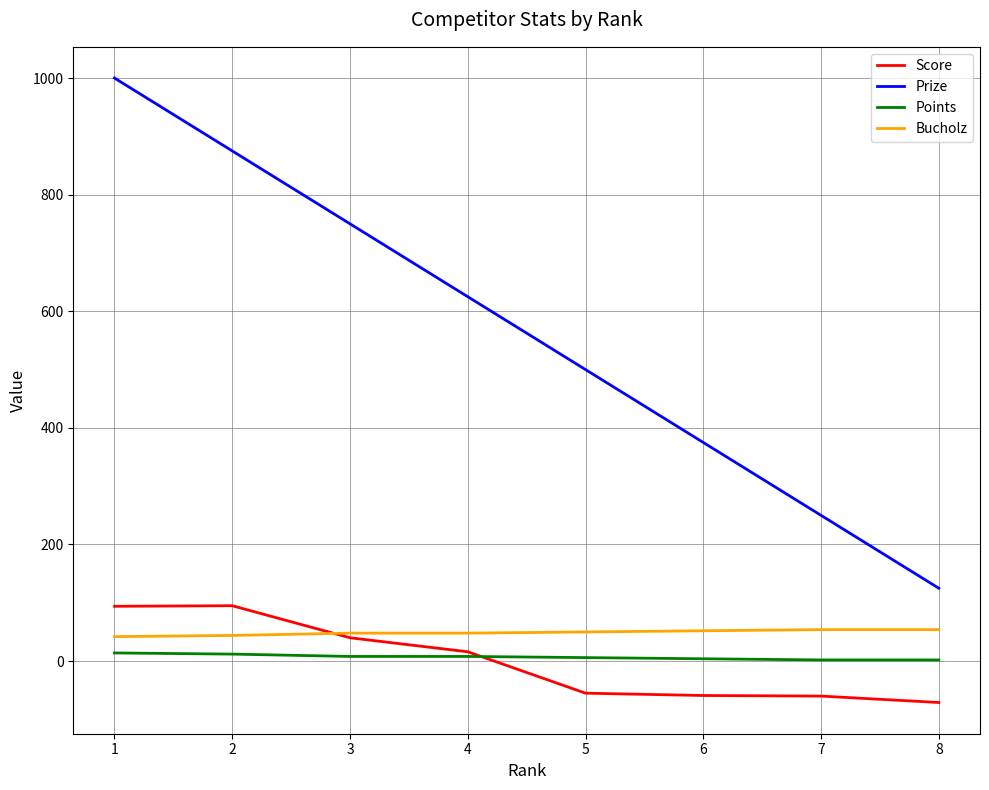

Which series has the widest spread of values?

Prize